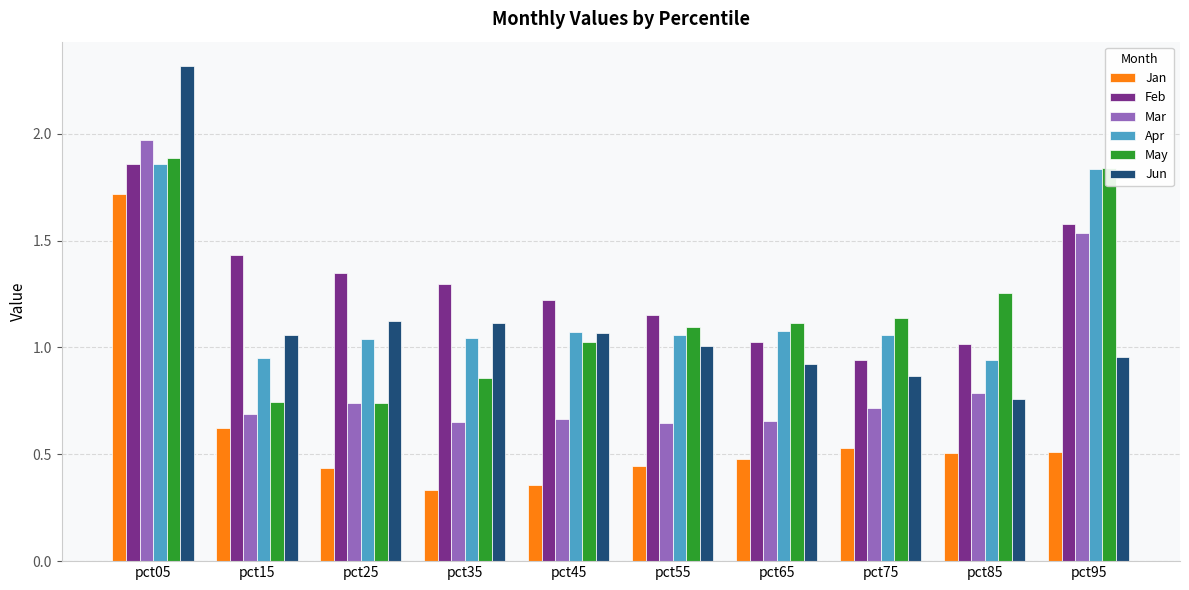

The May series shows 0.3 at pct45. True or false?

False